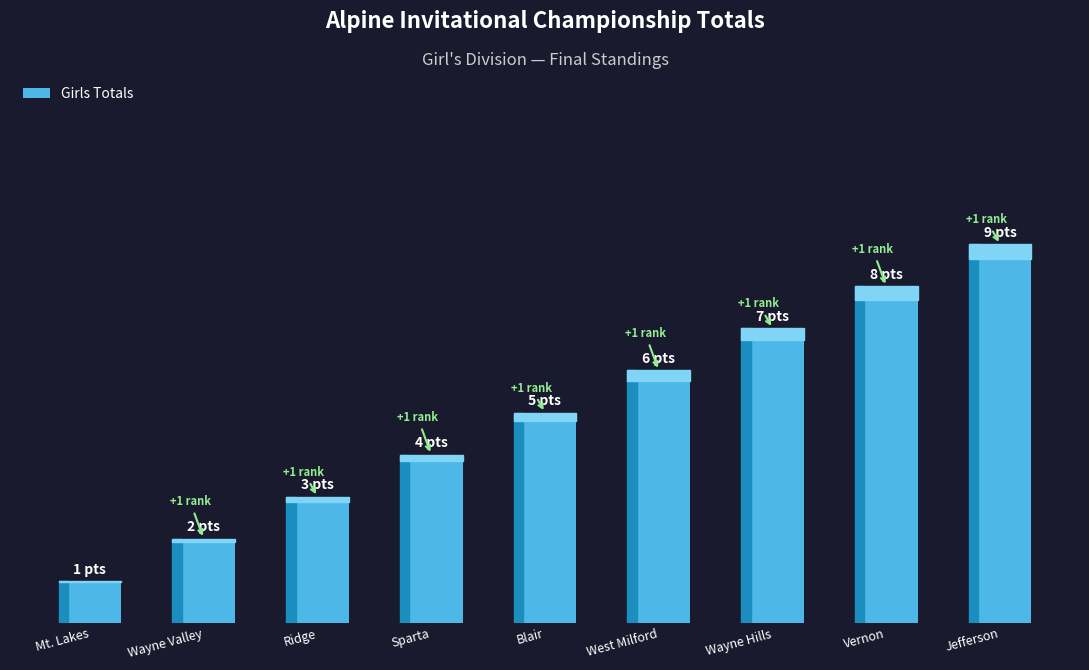

What is the change in value from Sparta to Vernon?

+4